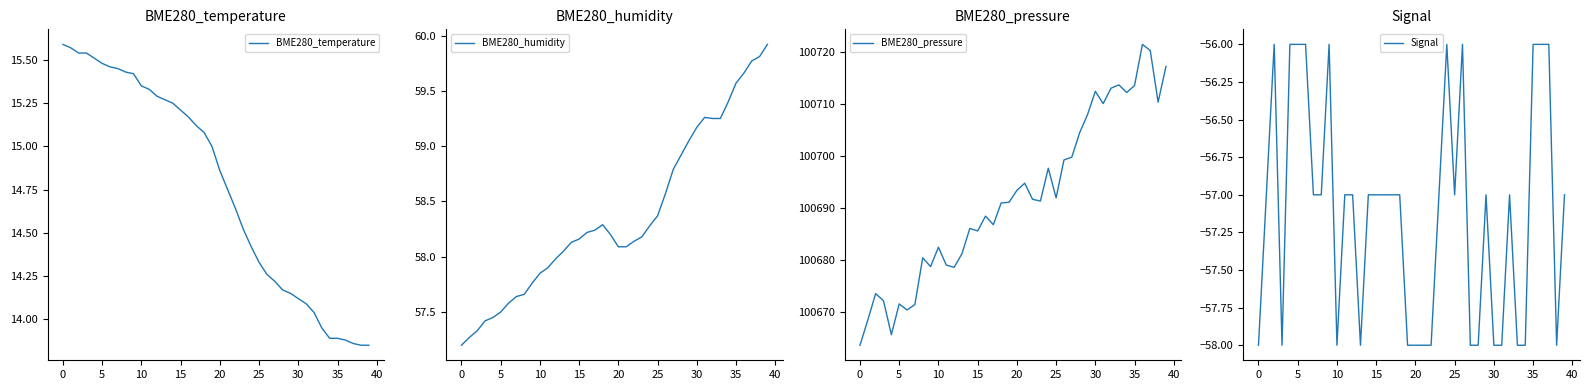

How many values in the BME280_humidity series are below 58?

13